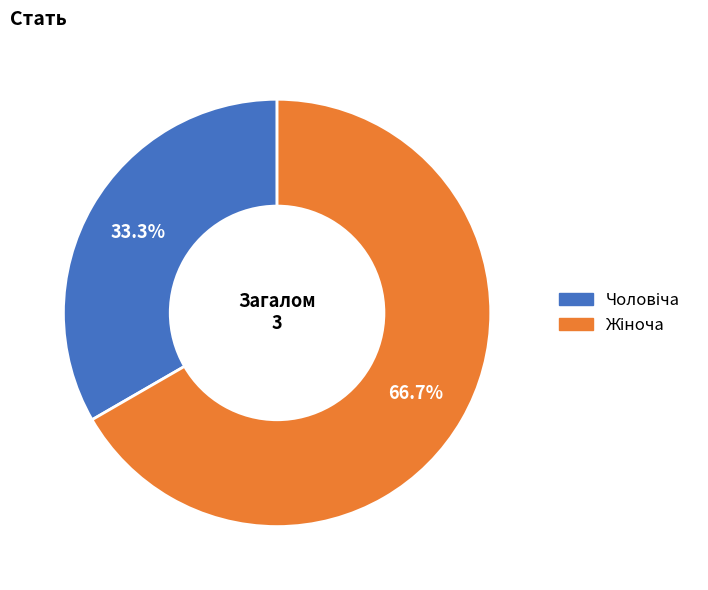

To the nearest percent, what is the difference between the largest and smallest slice percentages?

33%